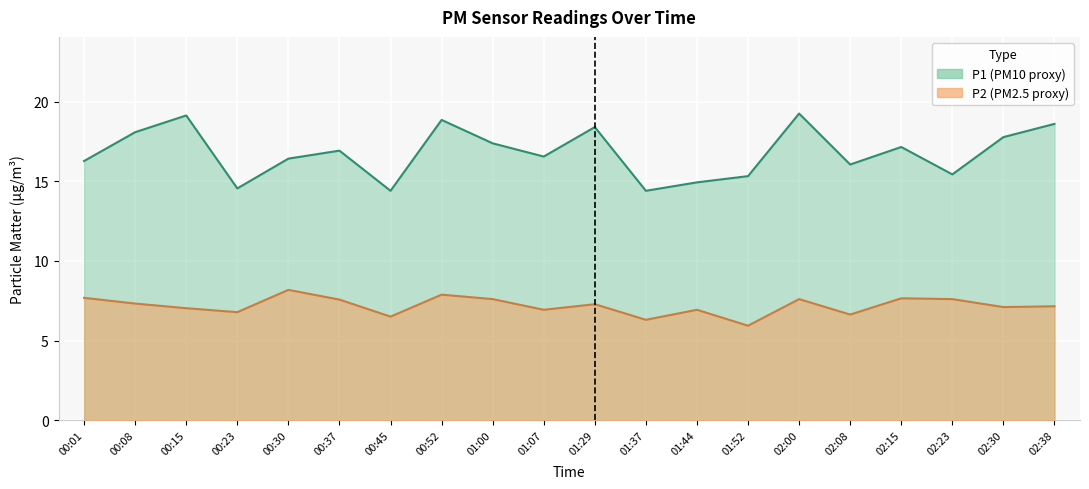

Reading left to right, list all the values displayed in this chart.

P1: 00:01=16.3	00:08=18.1	00:15=19.1	00:23=14.6	00:30=16.4	00:37=16.9	00:45=14.4	00:52=18.9	01:00=17.4	01:07=16.6	01:29=18.4	01:37=14.4	01:44=14.9	01:52=15.3	02:00=19.2	02:08=16.1	02:15=17.1	02:23=15.4	02:30=17.8	02:38=18.6
P2: 00:01=7.7	00:08=7.3	00:15=7.0	00:23=6.8	00:30=8.2	00:37=7.6	00:45=6.5	00:52=7.9	01:00=7.6	01:07=6.9	01:29=7.3	01:37=6.3	01:44=6.9	01:52=5.9	02:00=7.6	02:08=6.6	02:15=7.7	02:23=7.6	02:30=7.1	02:38=7.2